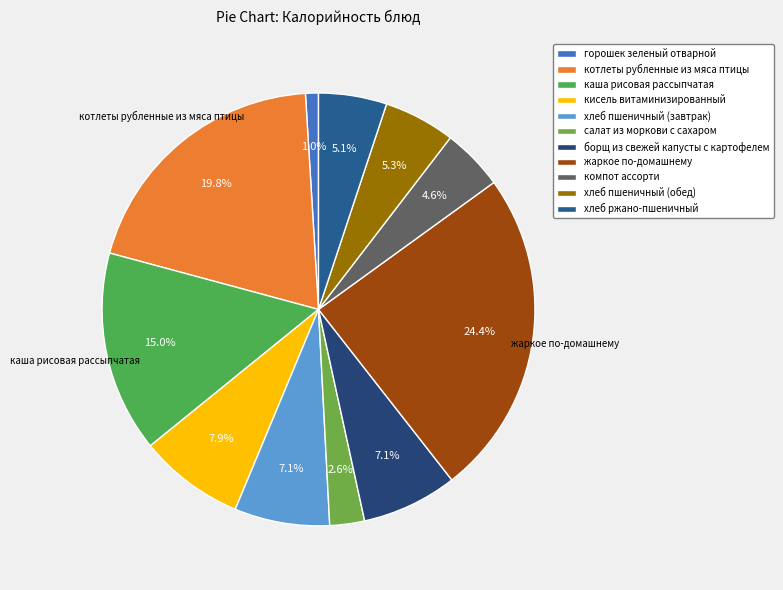

To the nearest percent, what is the difference between the хлеб ржано-пшеничный and жаркое по-домашнему slice percentages?

19%